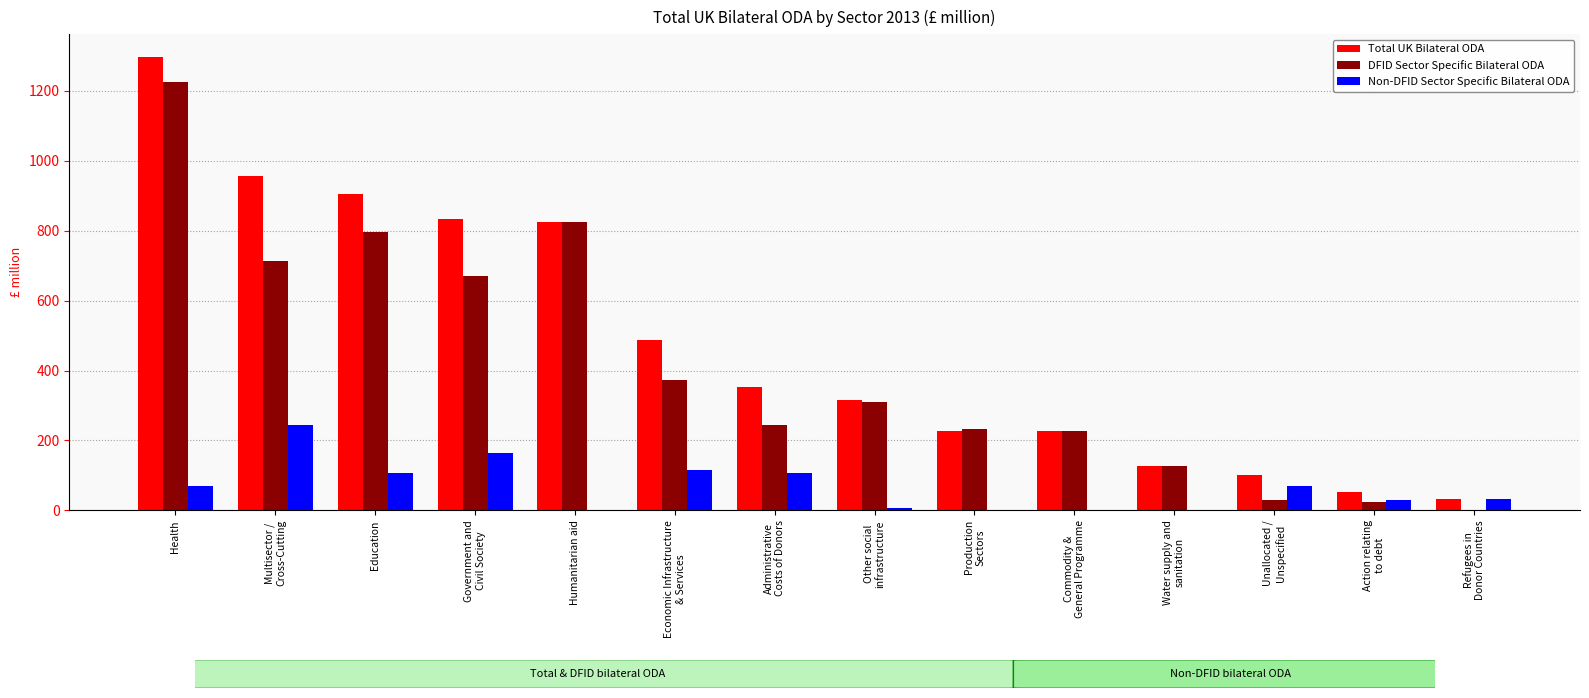

What is the sum of all Non-DFID Sector Specific Bilateral ODA values?

951